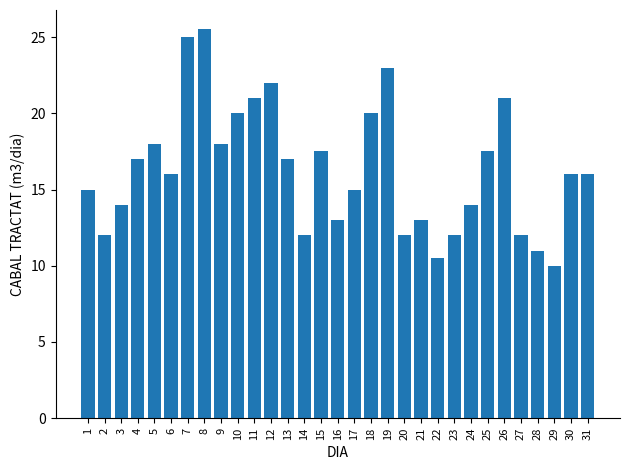

Which label corresponds to the smallest value in the chart?

29